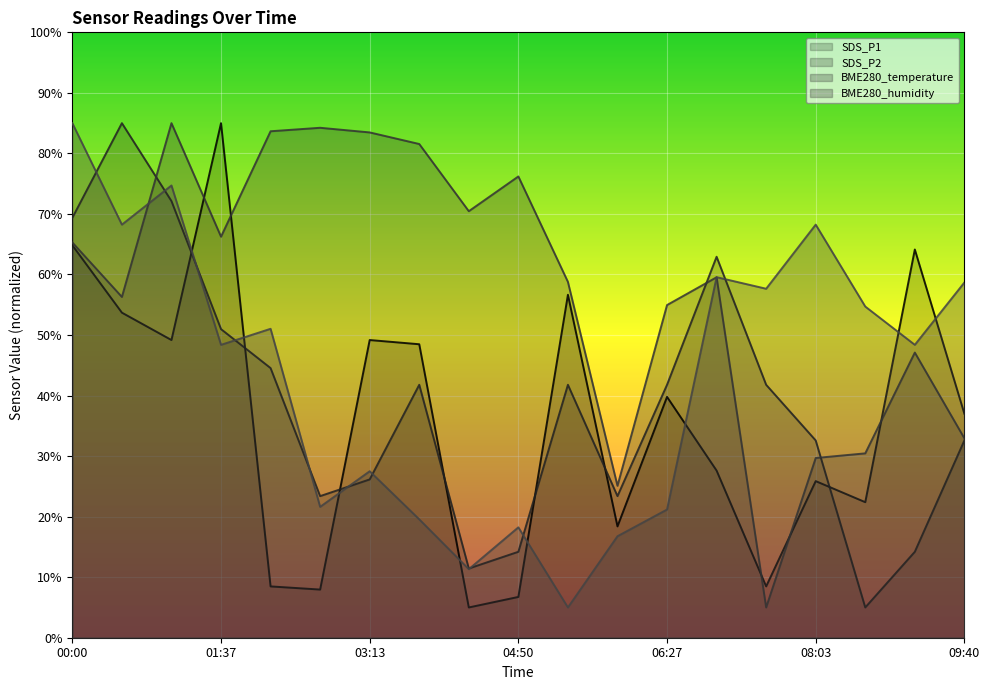

What is the minimum value for SDS_P1?

5.0